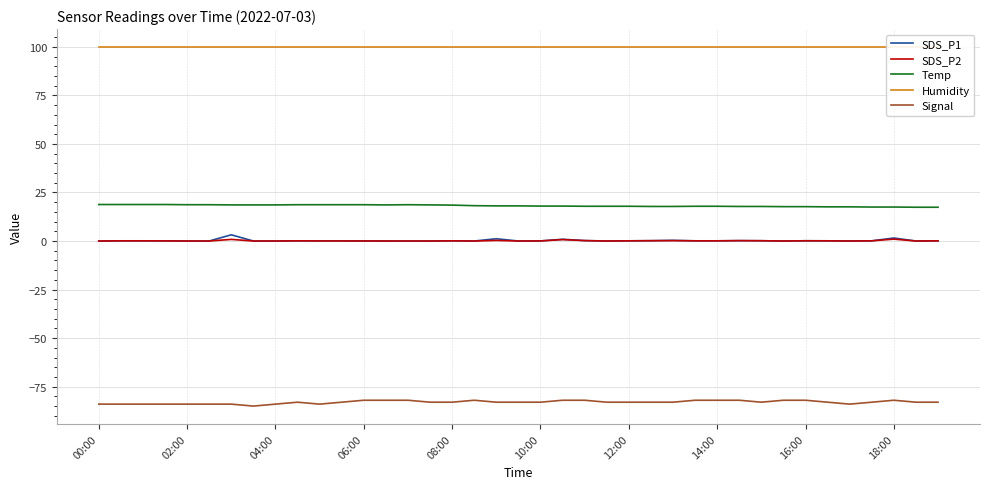

True or false: Temp and SDS_P2 cross at least once.

False